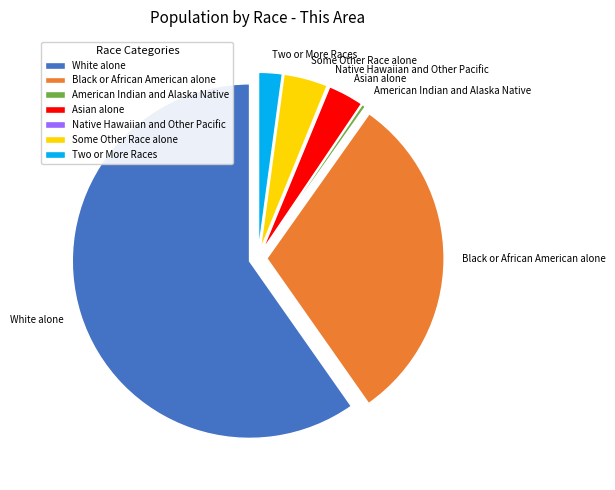

Is it true that White alone is 46% of the pie?

False